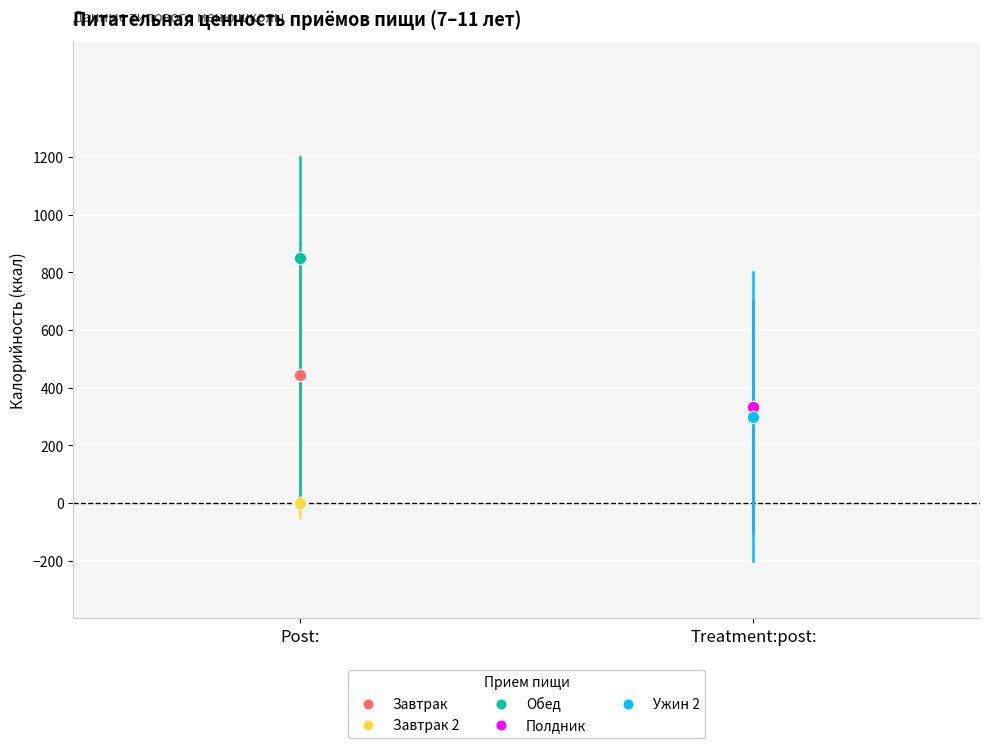

What are all the series names shown in the legend?

Завтрак, Завтрак 2, Обед, Полдник, Ужин 2